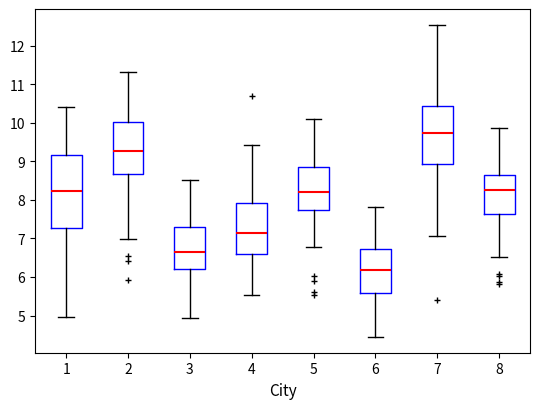

Reading left to right, read every box against the y-axis: the position of its median line, the range the box covers, and the ends of its whiskers. The values are not printed on the chart, so give them approximately, as read against the axis.

1: median 8.2, box 7.3 to 9.2, whiskers 5.0 to 10.4
2: median 9.3, box 8.7 to 10.0, whiskers 7.0 to 11.3
3: median 6.7, box 6.2 to 7.3, whiskers 4.9 to 8.5
4: median 7.1, box 6.6 to 7.9, whiskers 5.5 to 9.4
5: median 8.2, box 7.7 to 8.9, whiskers 6.8 to 10.1
6: median 6.2, box 5.6 to 6.7, whiskers 4.4 to 7.8
7: median 9.8, box 8.9 to 10.4, whiskers 7.1 to 12.6
8: median 8.3, box 7.6 to 8.7, whiskers 6.5 to 9.9